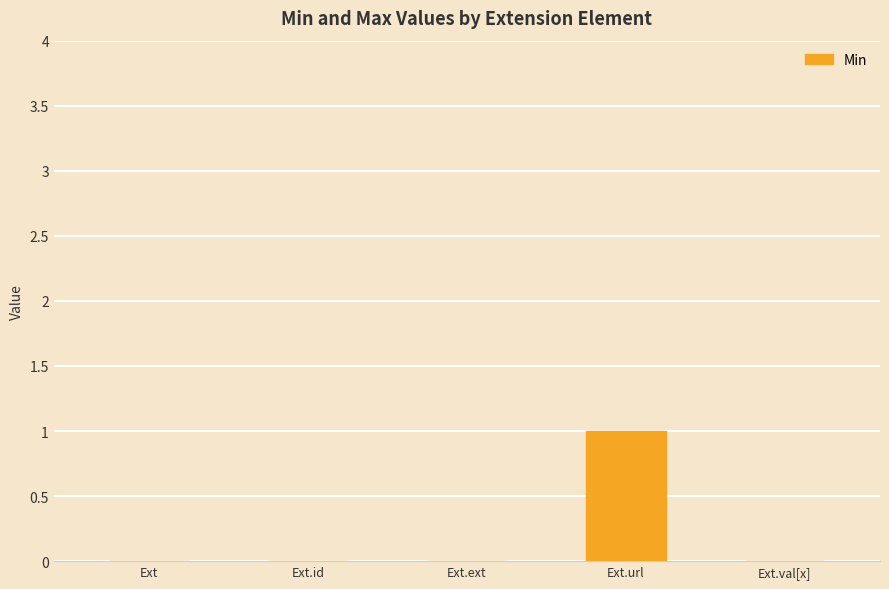

Are the bars horizontal?

No